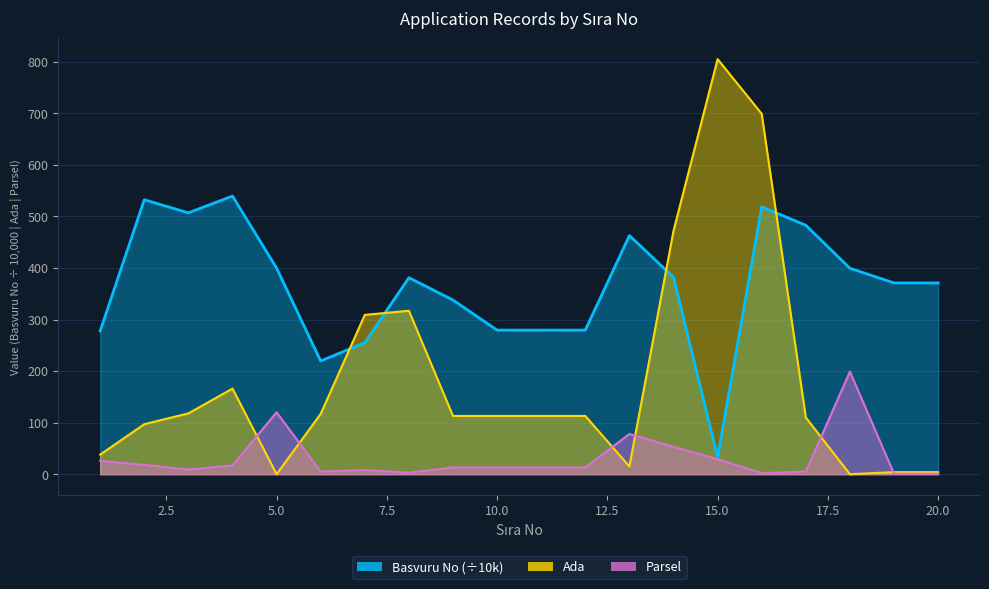

At which category does Ada reach its first local peak?

4